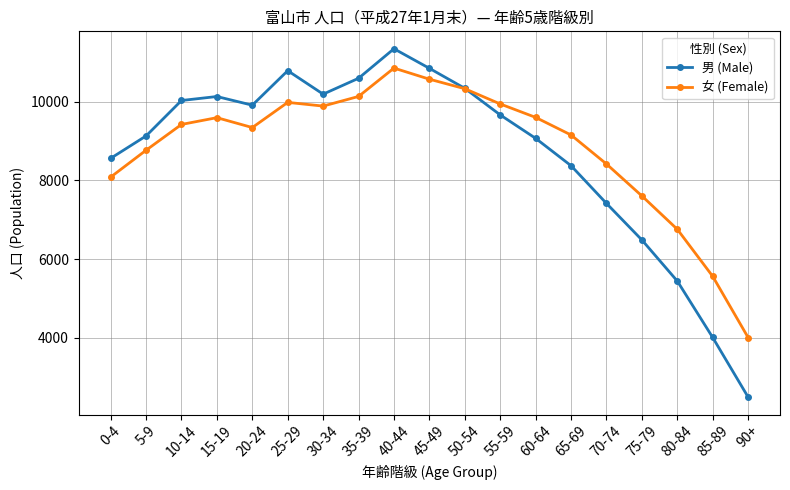

Count the number of data series in this chart.

2